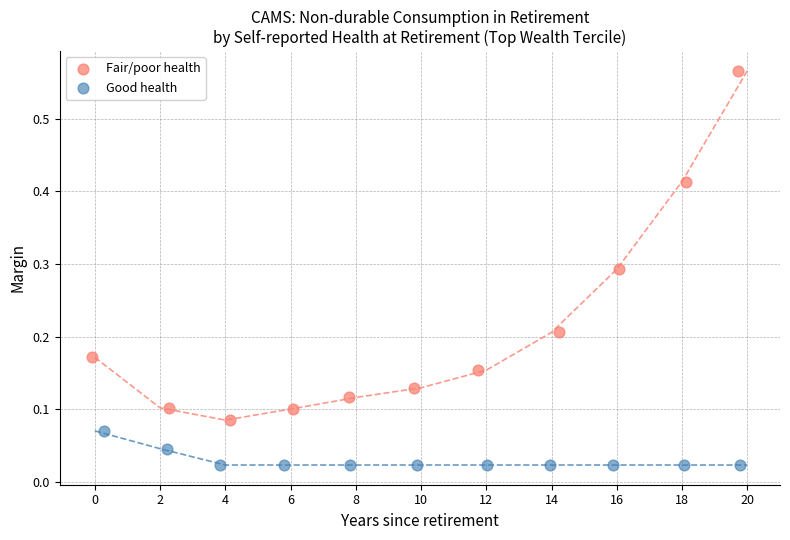

Which series reaches the minimum Y coordinate?

Good health